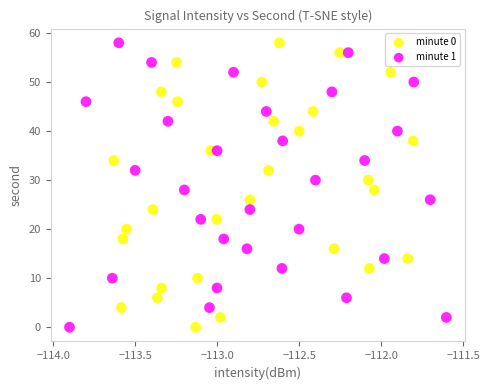

What are all the series names shown in the legend?

minute 0, minute 1